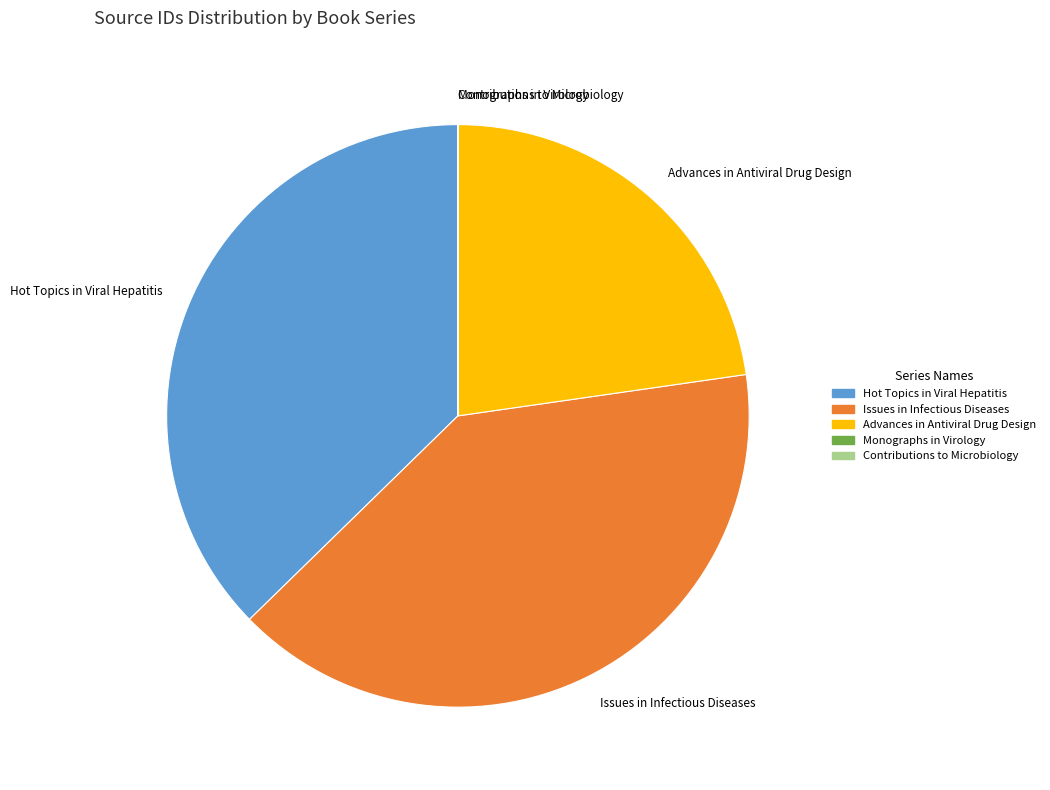

Between Issues in Infectious Diseases and Hot Topics in Viral Hepatitis, which is larger?

Issues in Infectious Diseases